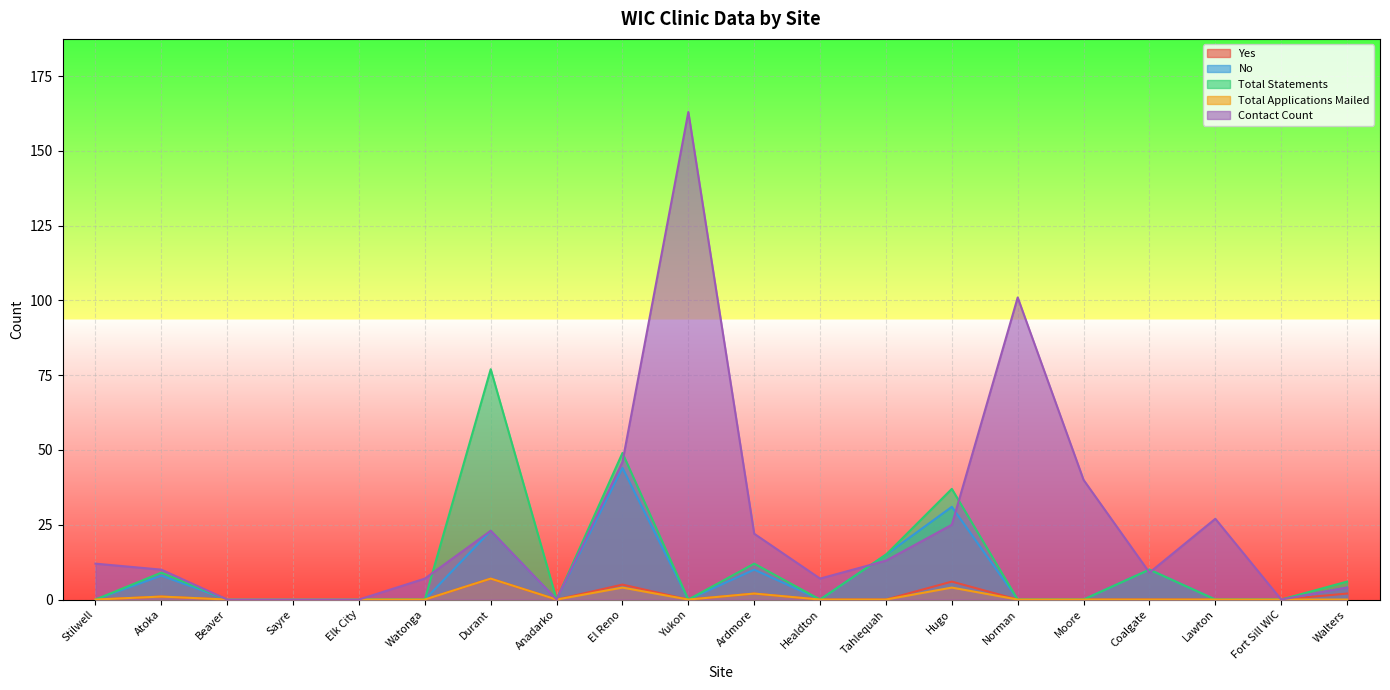

What is the greatest value displayed?

163